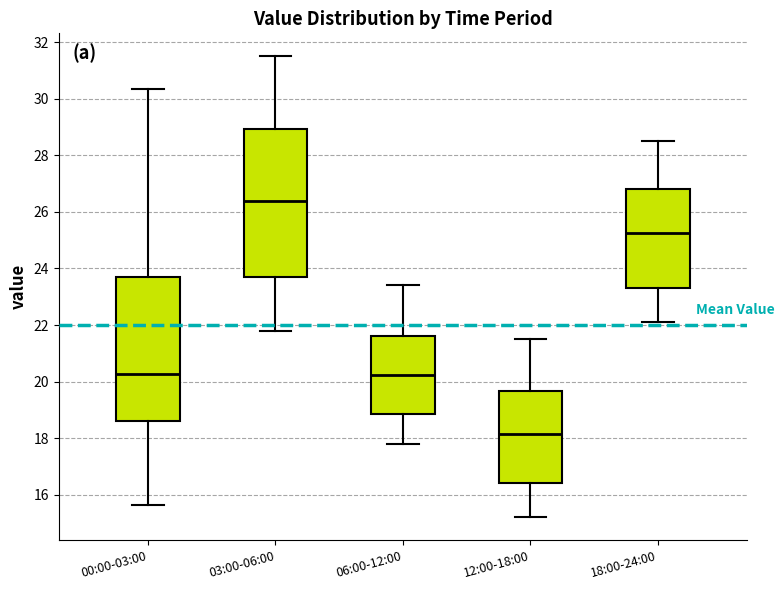

Which box has the lowest median line?

12:00-18:00